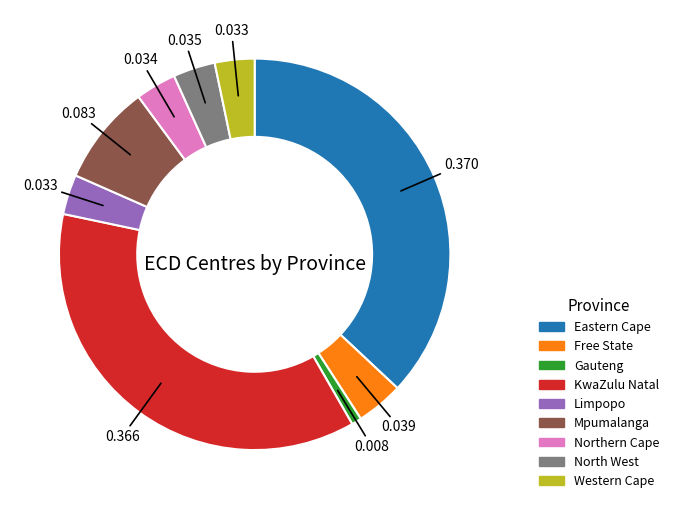

Which category has the smallest portion of the pie?

Gauteng